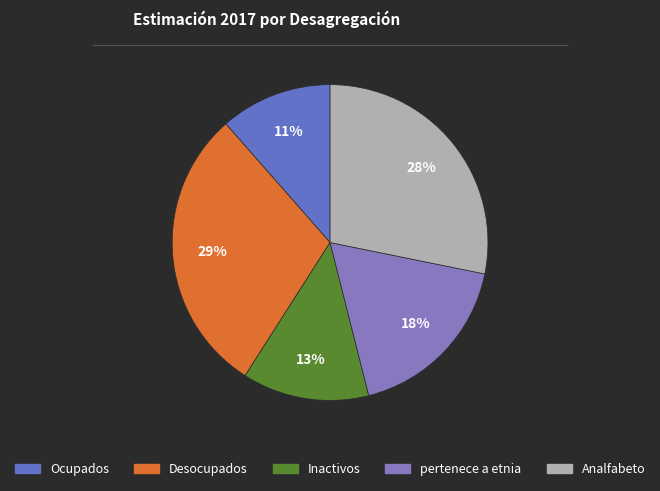

How many slices are in this pie chart?

5